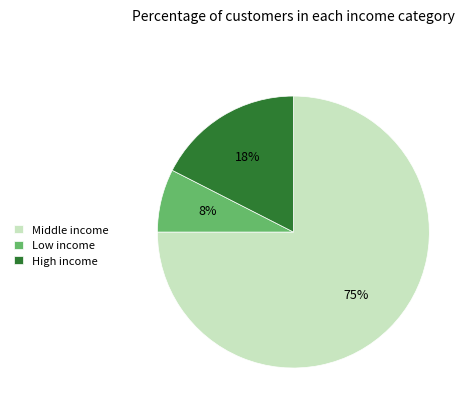

Which slice is the largest?

Middle income